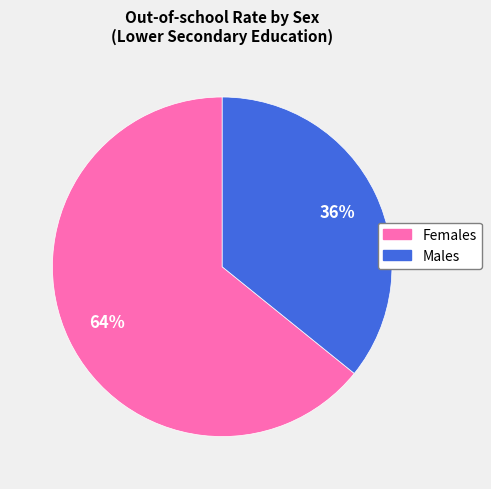

To the nearest percent, what is the average slice percentage?

50%